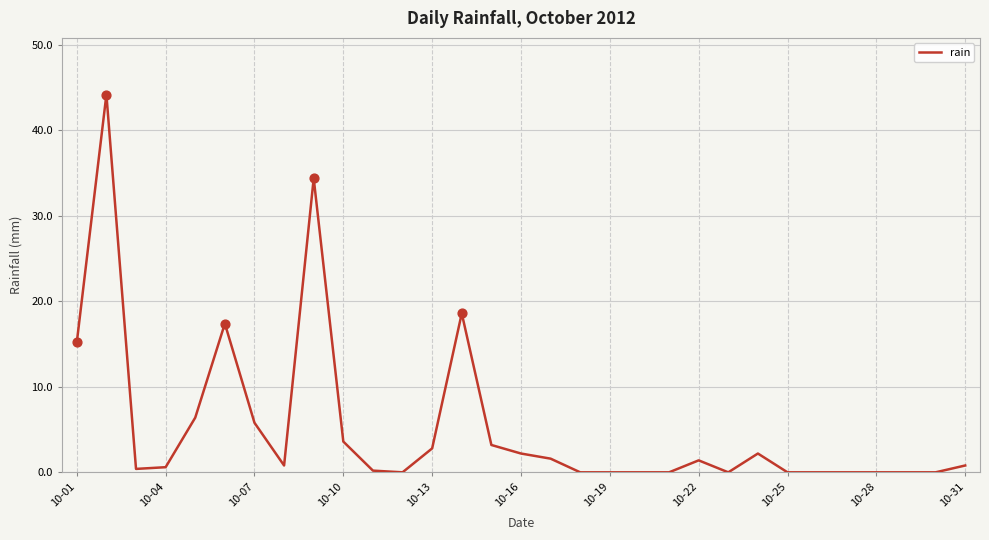

What is the greatest value displayed?

44.2